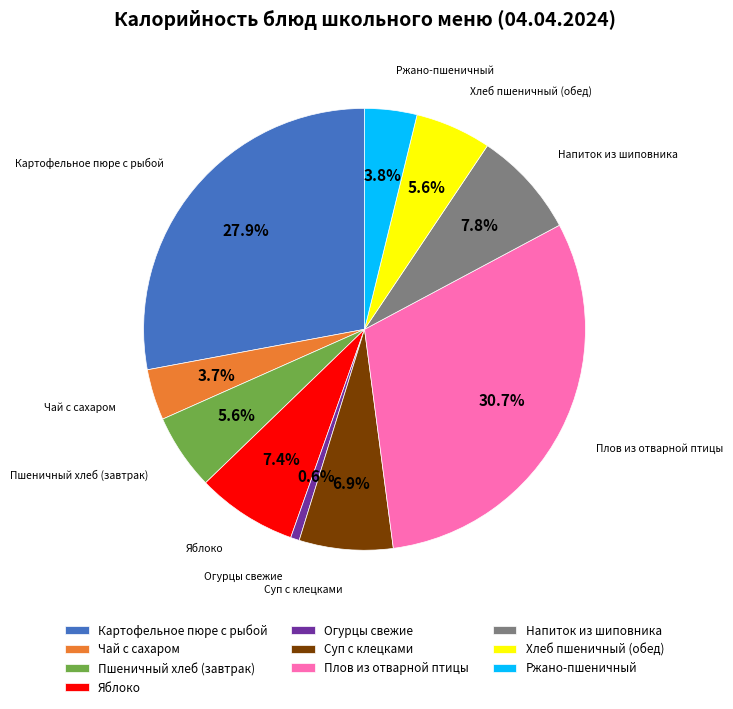

Is it true that Суп с клецками is 1% of the pie?

False